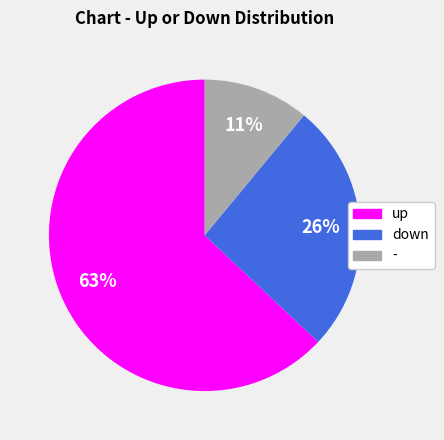

Which category has the smallest portion of the pie?

-